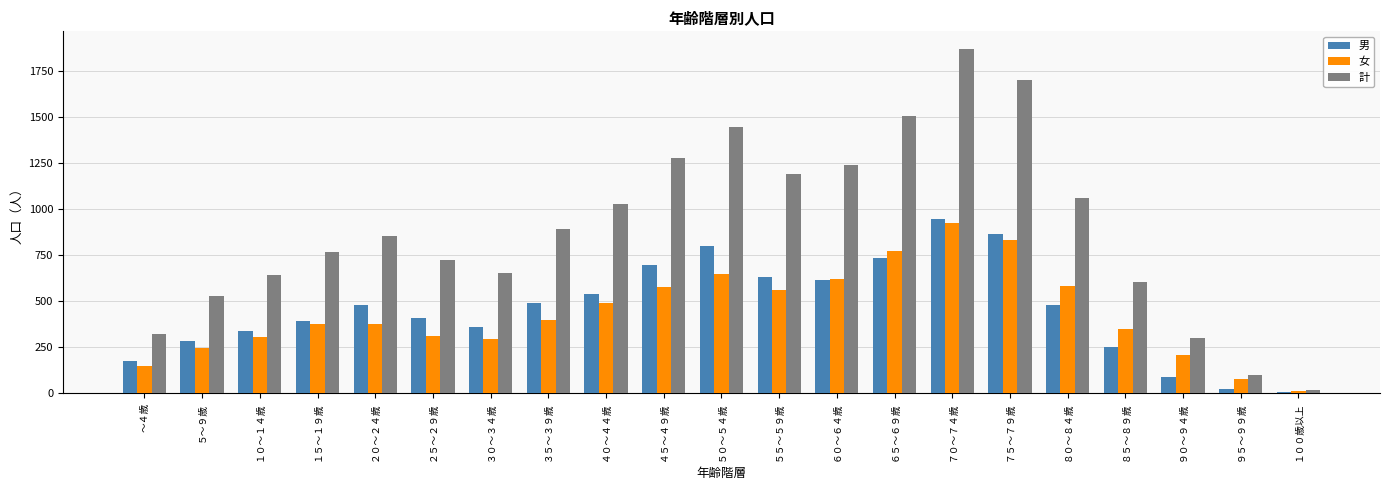

How many categories are shown in the chart?

21